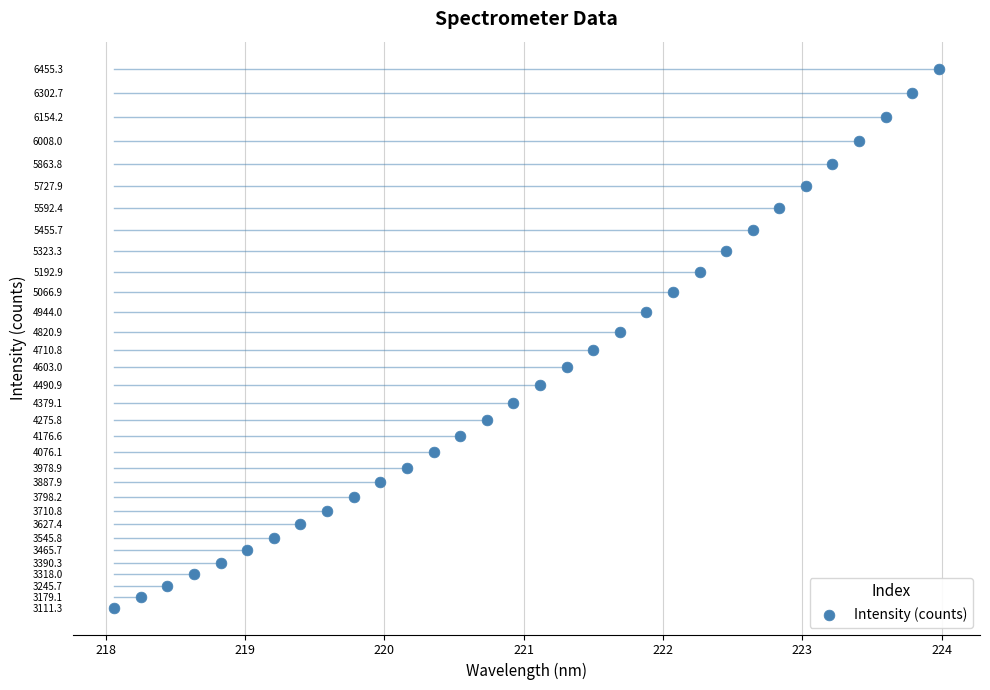

What is the range of X values (max minus min)?

5.9